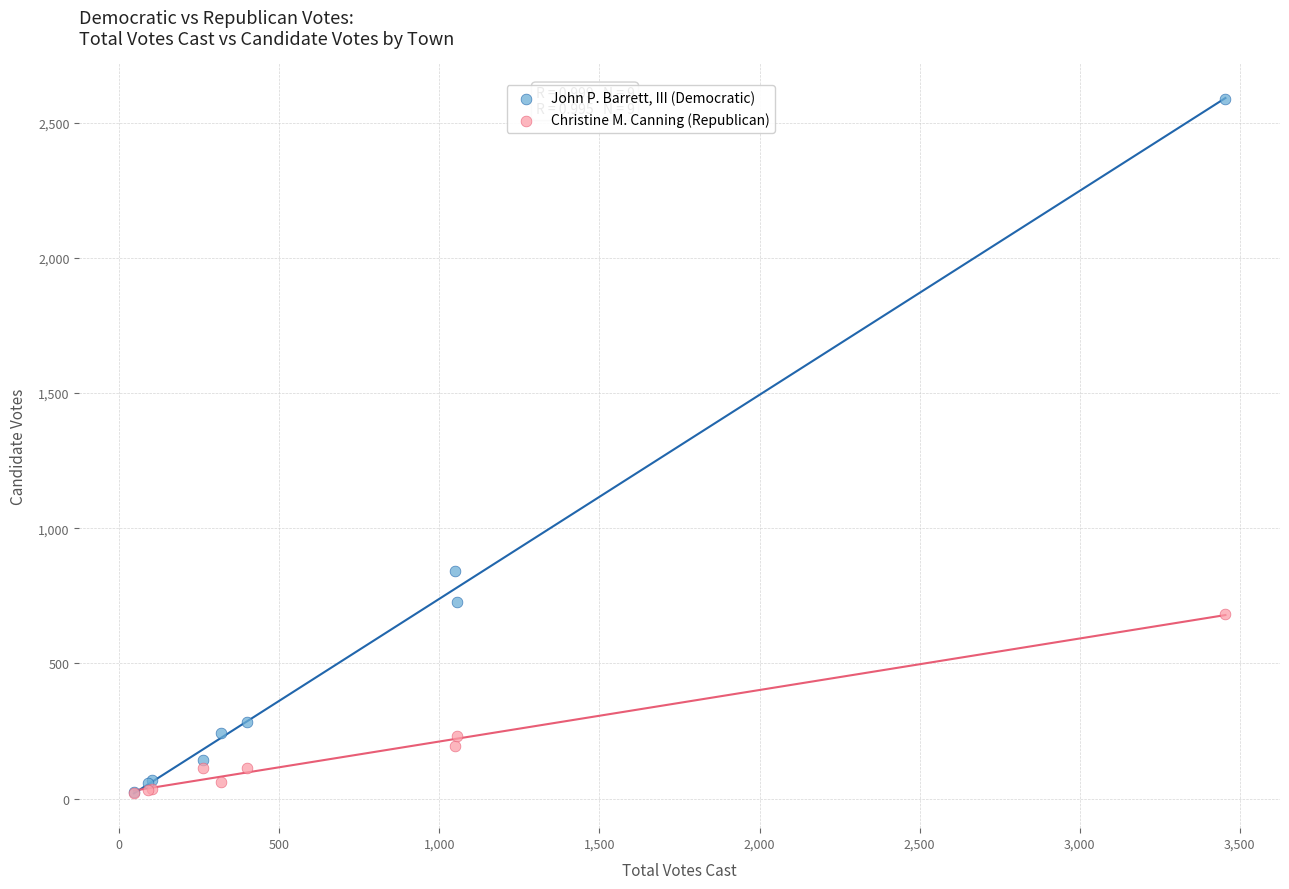

What are all the series names shown in the legend?

John P. Barrett, III (Democratic), Christine M. Canning (Republican)